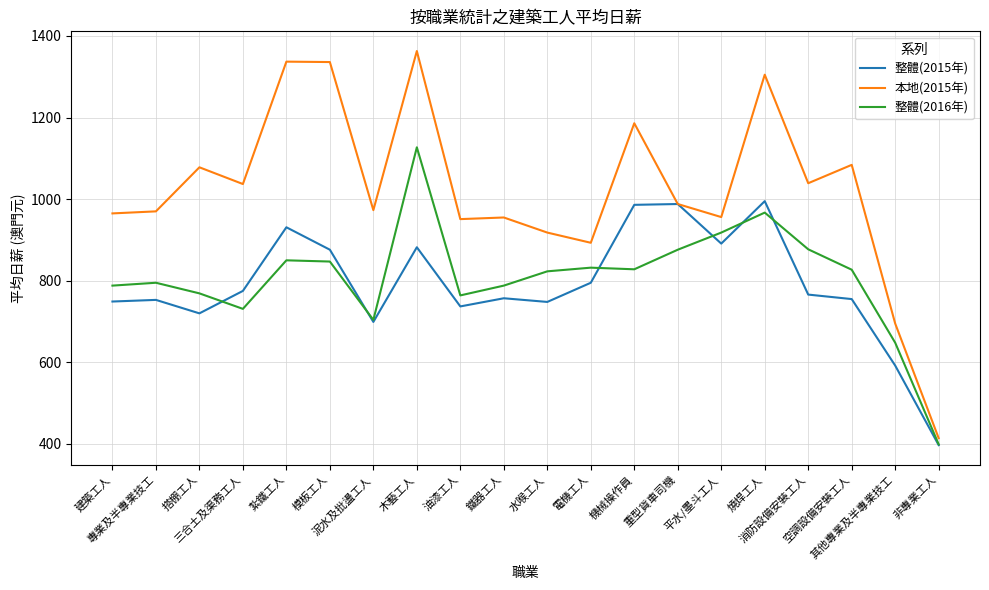

Which series has the largest total across all categories?

本地(2015年)